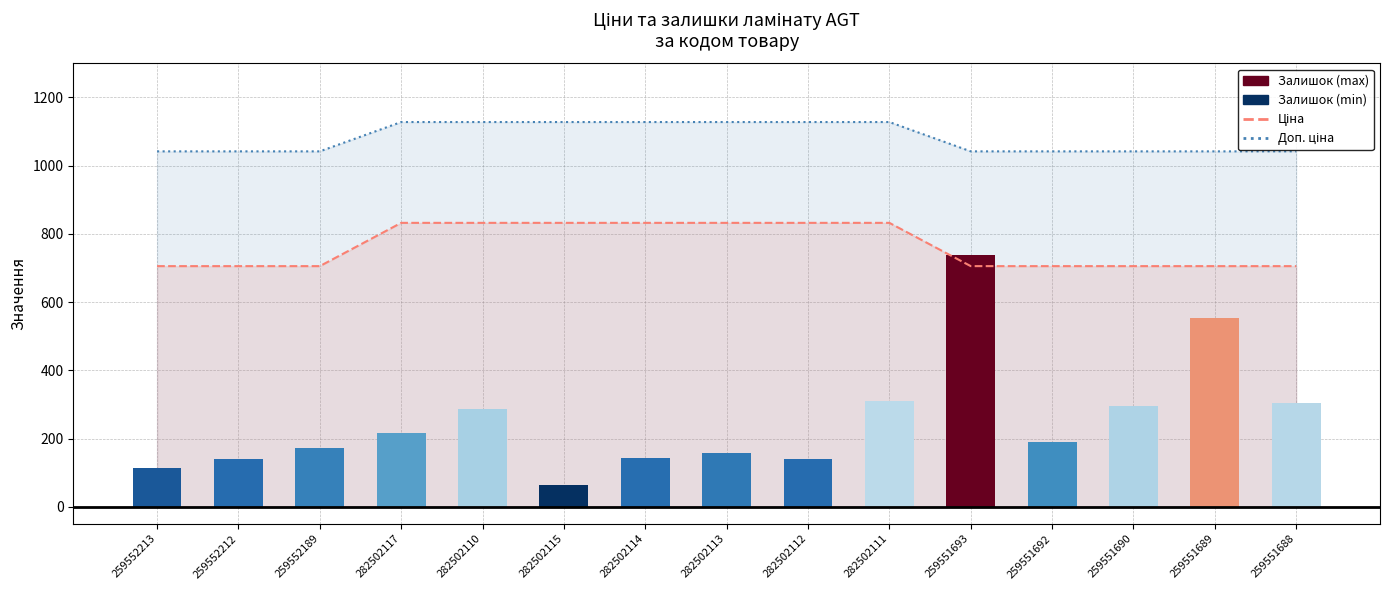

What is the total value across all series at 259551688?

1747.5